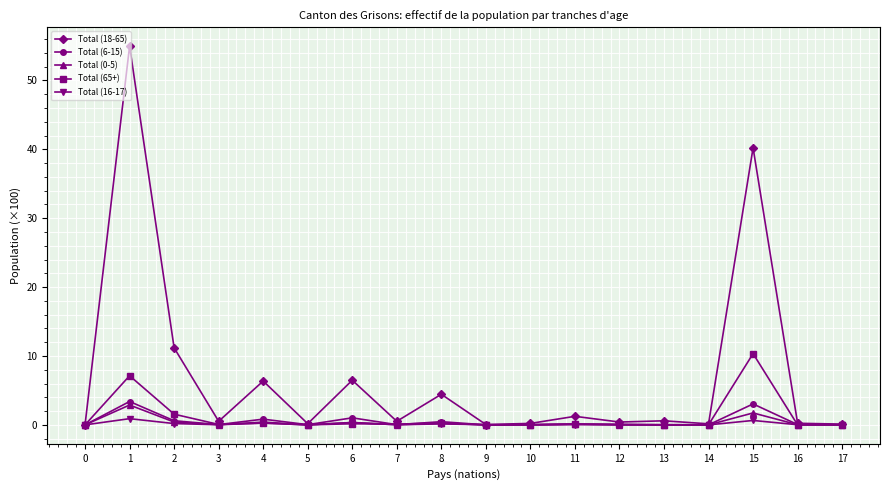

Which series has the largest total across all categories?

Total (18-65)